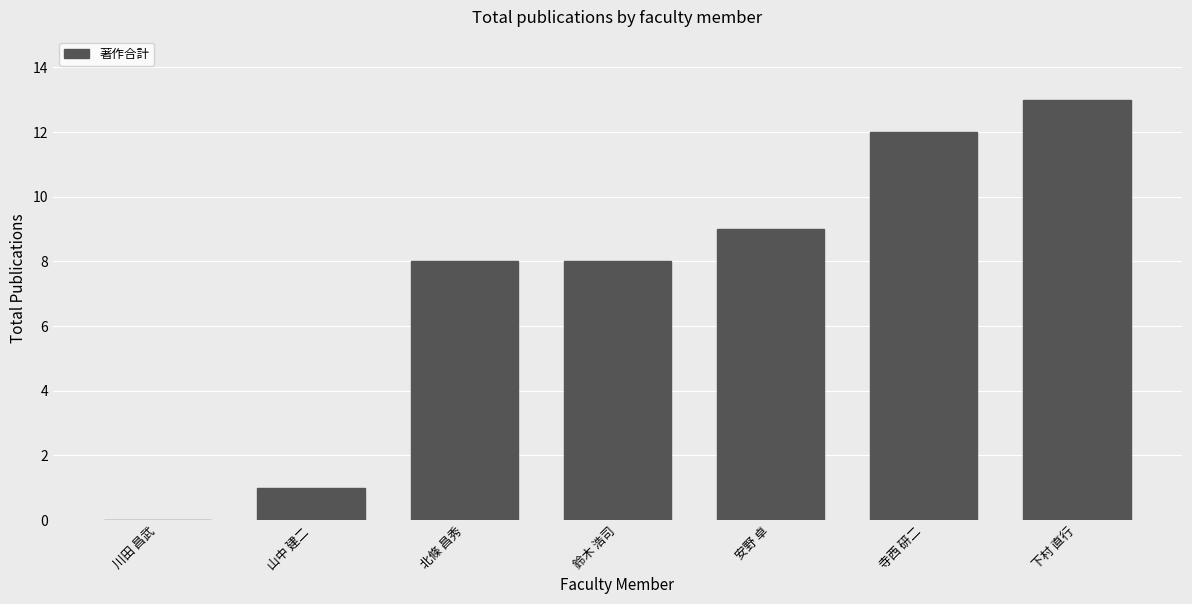

What is the sum of the values at 安野 卓 and 山中 建二?

10